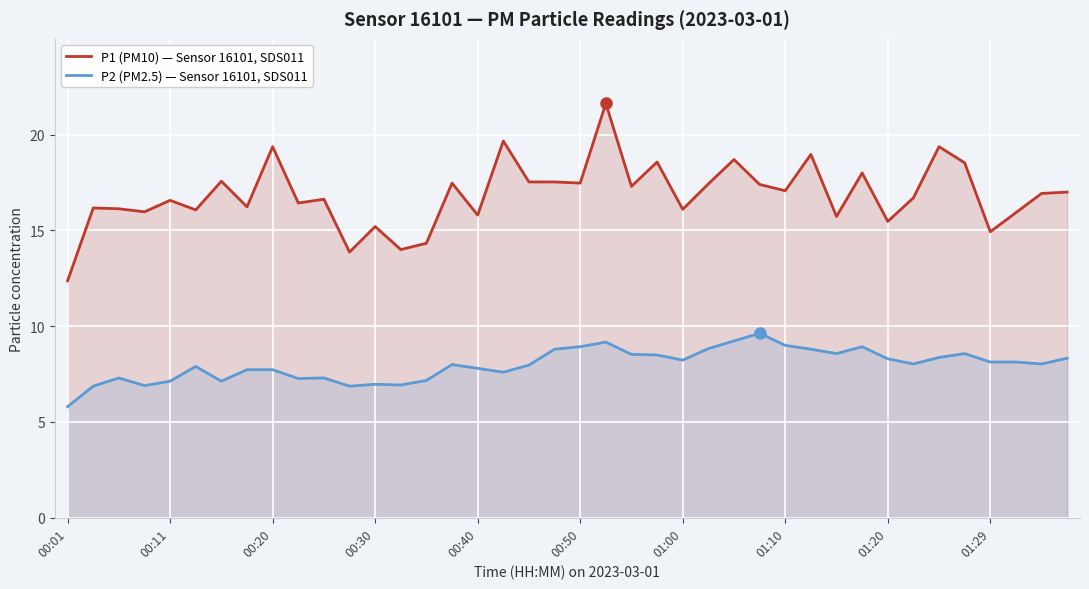

Rank the series by their average value, from lowest to highest.

P2 (PM2.5) — Sensor 16101, SDS011, P1 (PM10) — Sensor 16101, SDS011